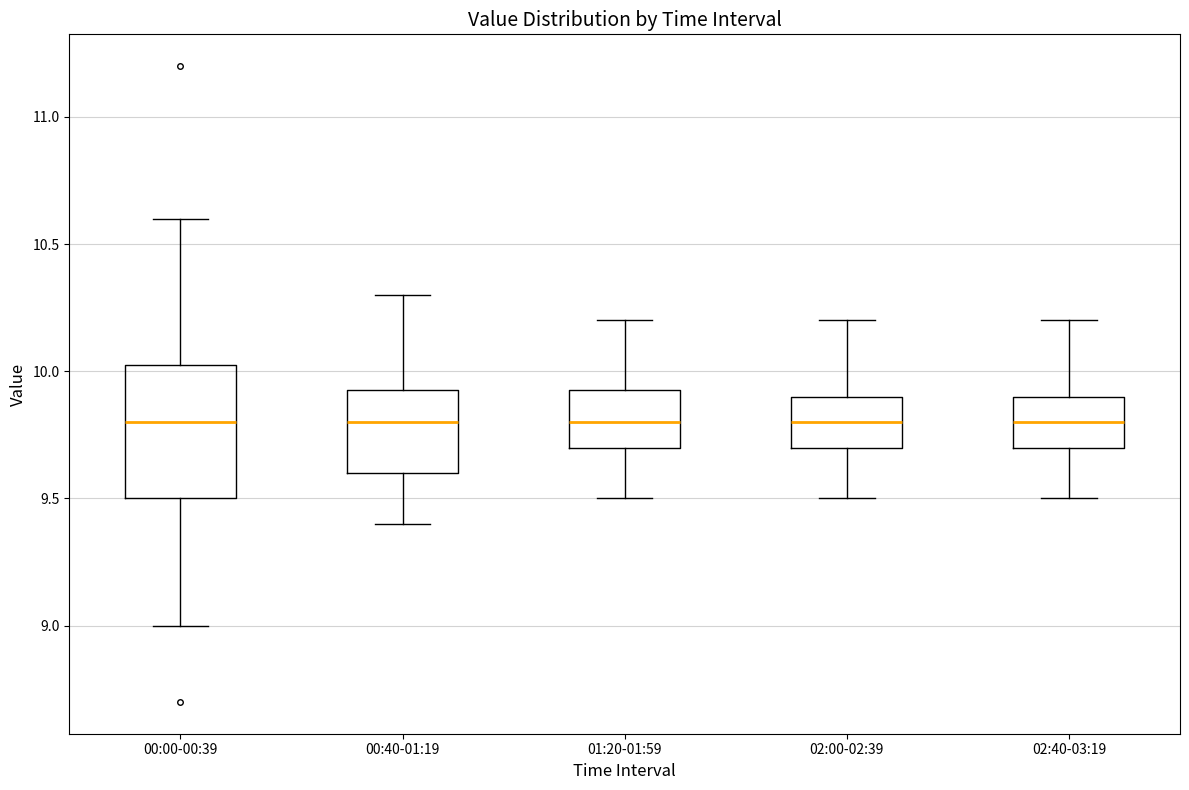

Which box is the tallest, from its lower edge to its upper edge?

00:00-00:39